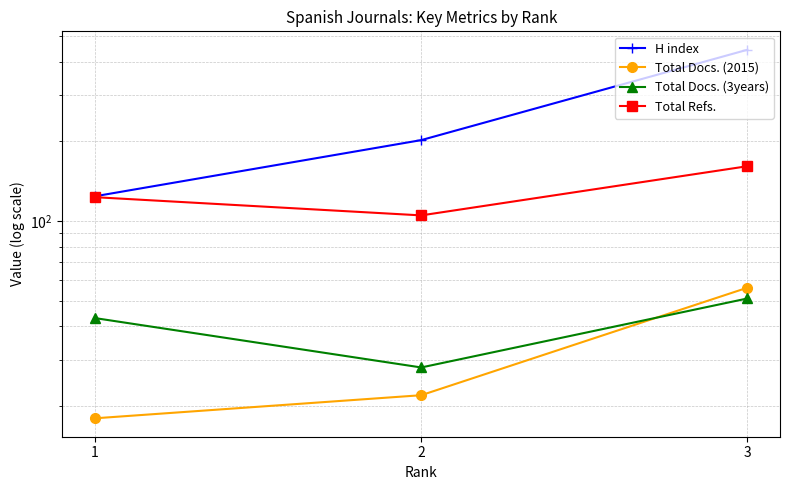

What is the value of the Total Docs. (3years) point at the 3rd from the left?

51